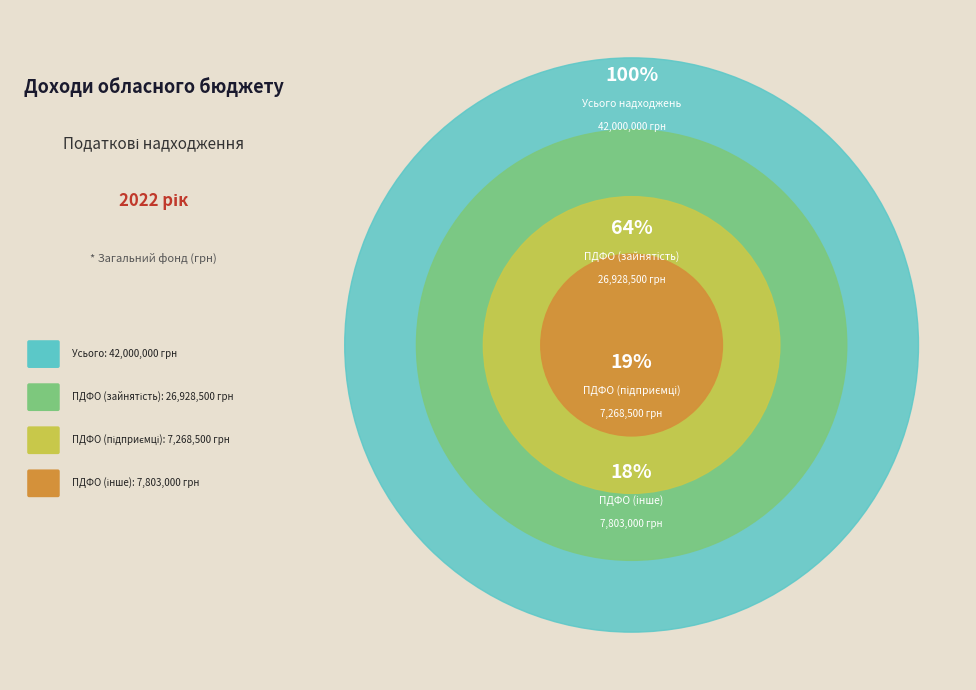

Approximately how many times larger is the value at Податок на доходи фізичних осіб, що сплачується (7803000) compared to Податок на доходи фізичних осіб, що сплачується (7268500)?

1.1